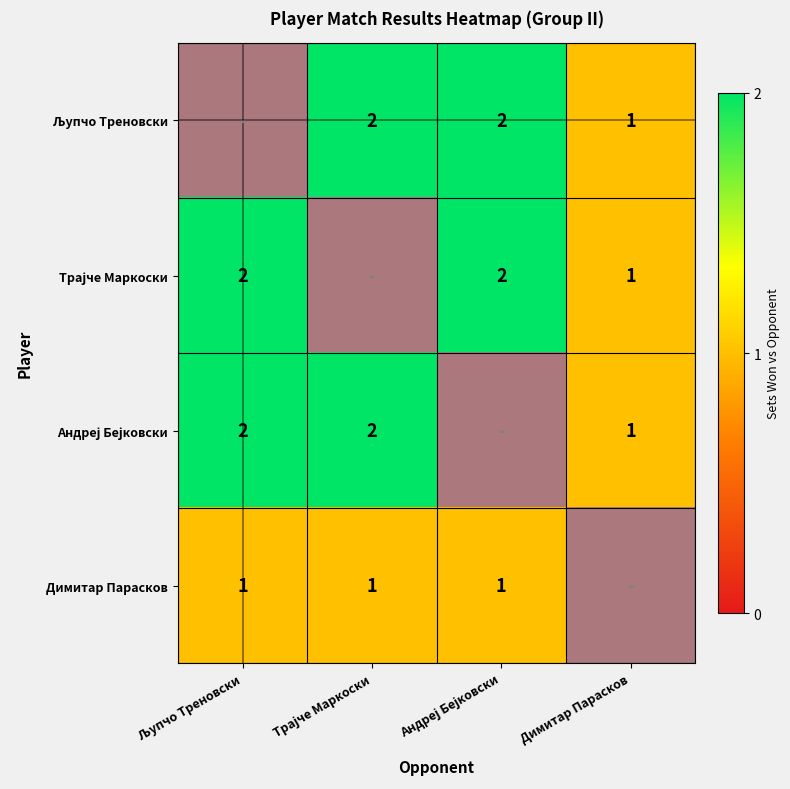

How many positive values does the Трајче Маркоски series have?

3